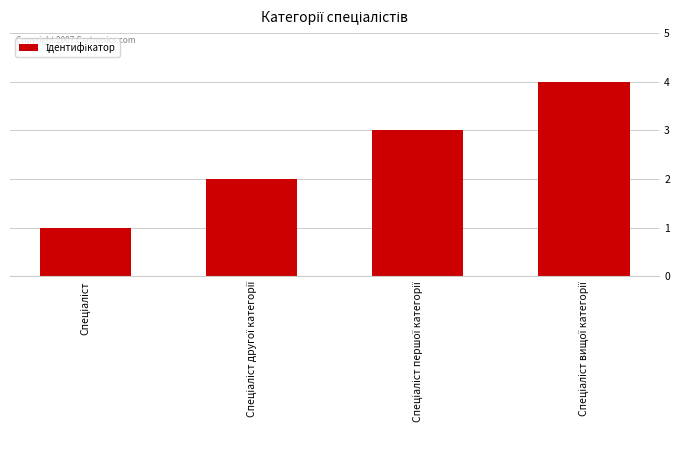

How many data points are less than 3?

2